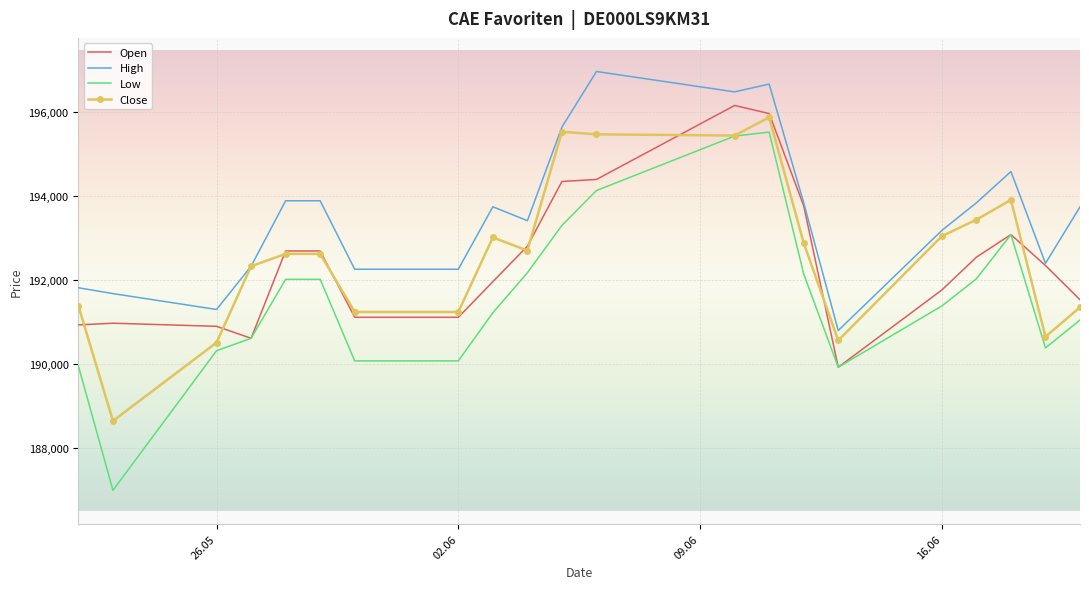

What is the maximum value shown in the chart?

196955